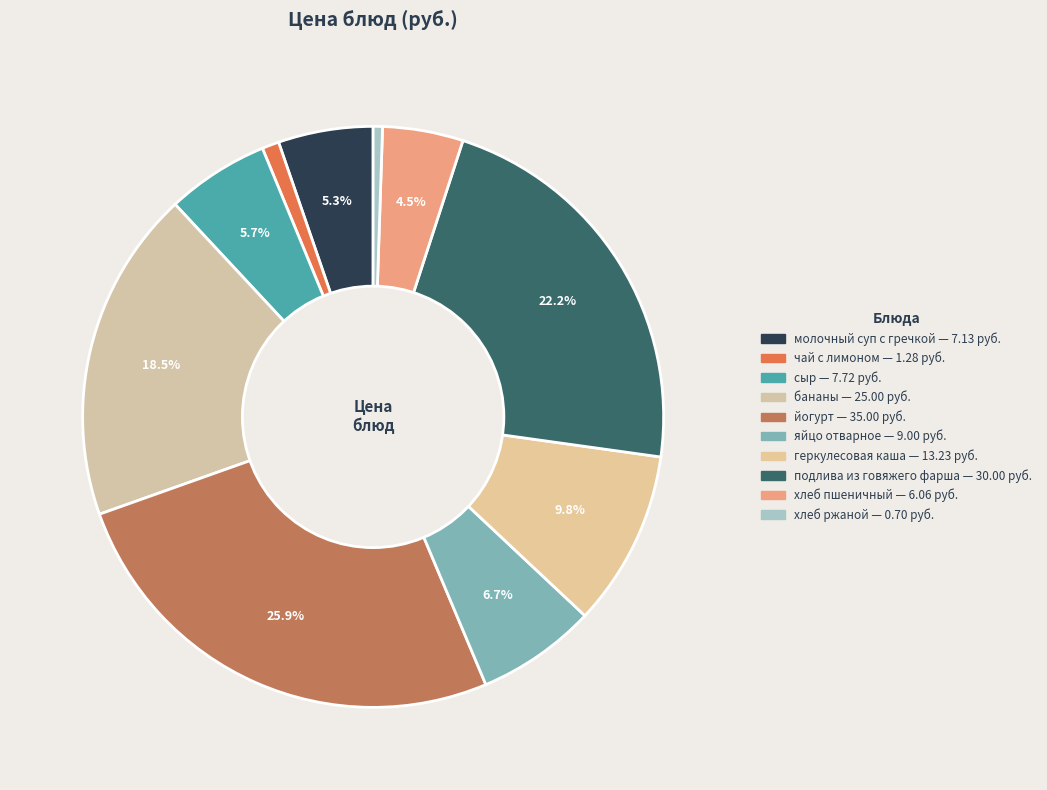

Rank the categories by value from highest to lowest.

йогурт, подлива из говяжего фарша, бананы, геркулесовая каша, яйцо отварное, сыр, молочный суп с гречкой, хлеб пшеничный, чай с лимоном, хлеб ржаной